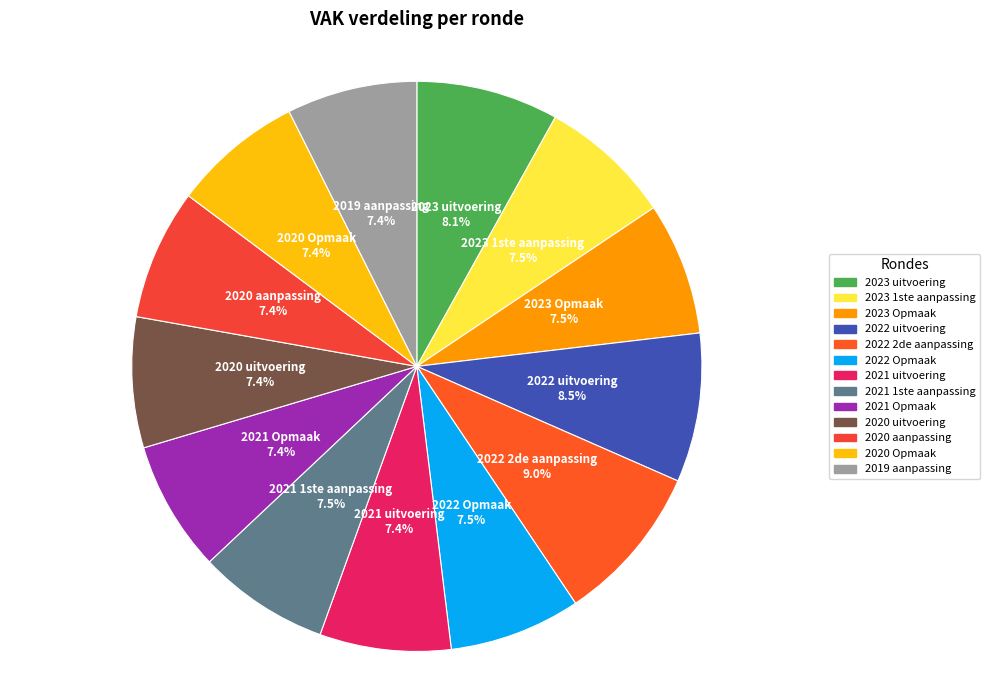

Which slice is the largest?

2022 2de aanpassing